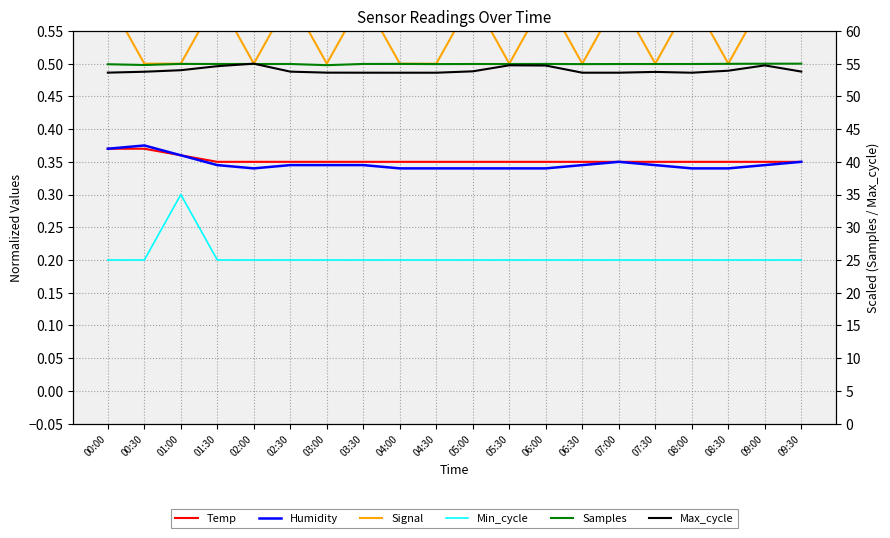

Between 01:30 and 06:00, which is larger?

01:30